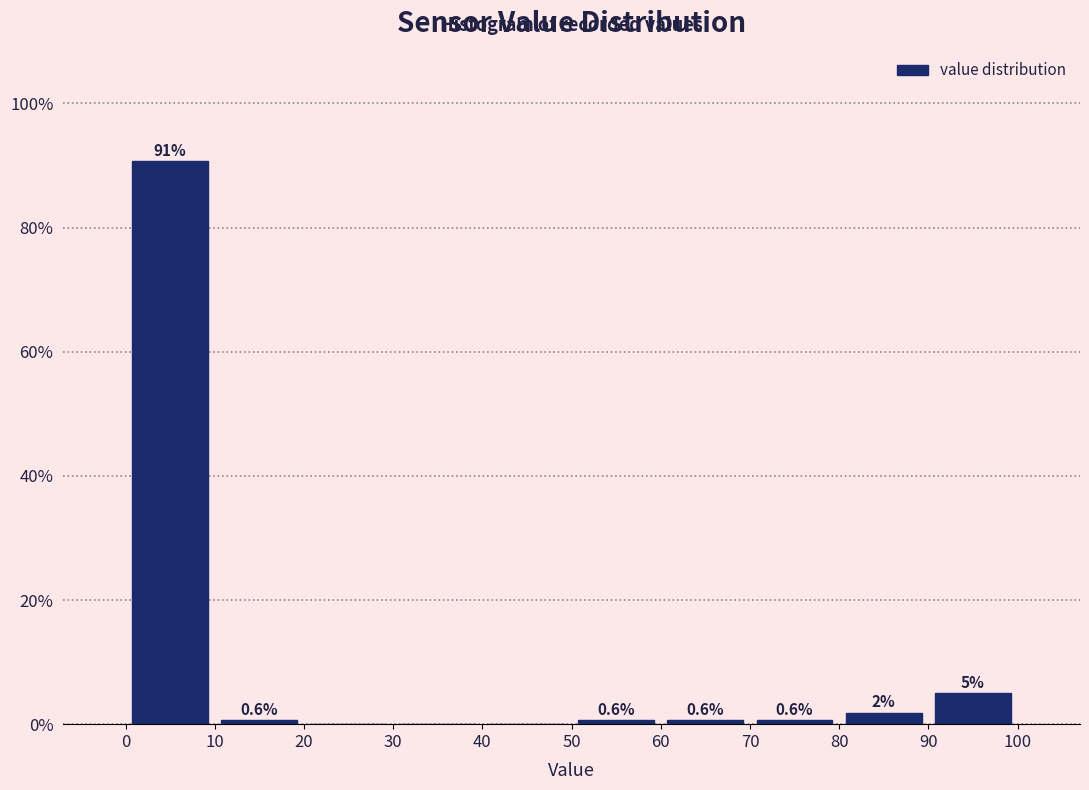

Over which range of the x-axis is the bar tallest?

0 to 10